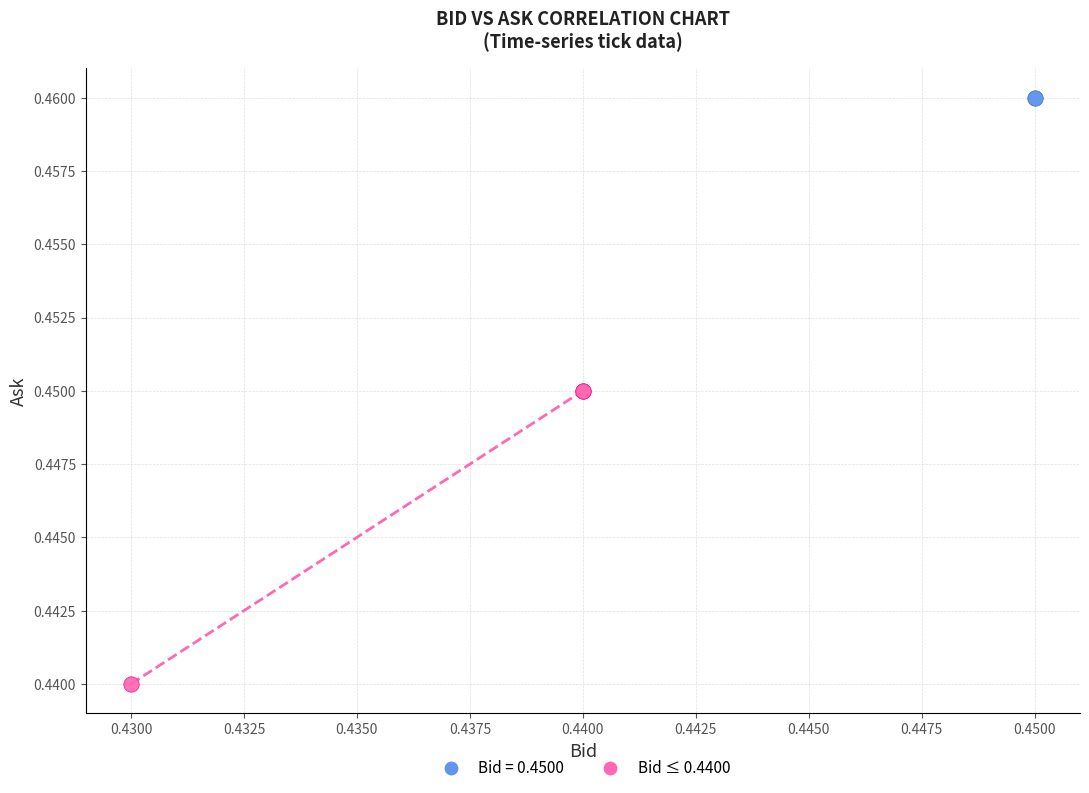

Which series contains the lowest Y value?

Bid ≤ 0.4400